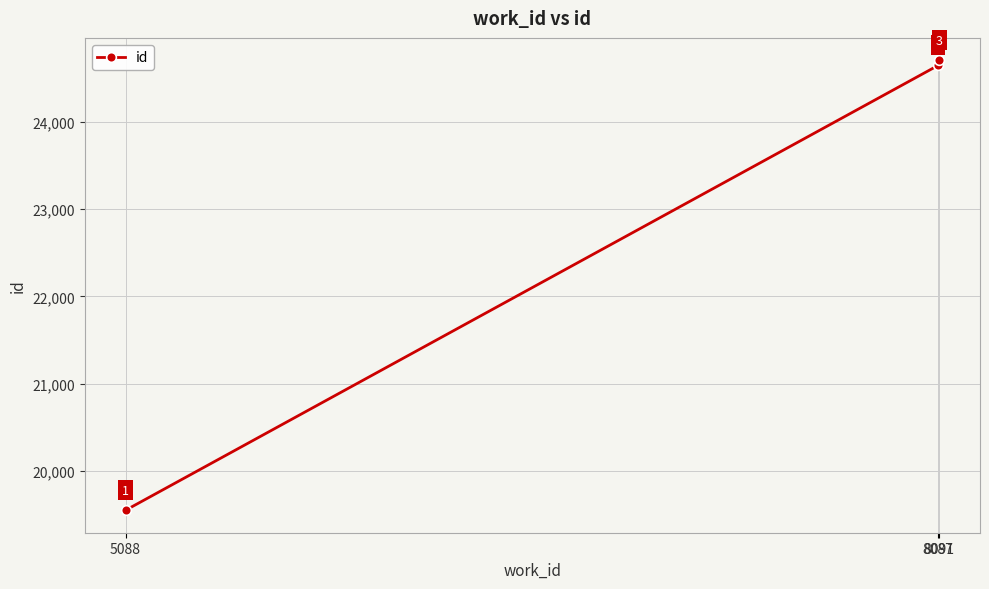

Approximately how many times larger is the value at 8091 compared to 5088?

1.3